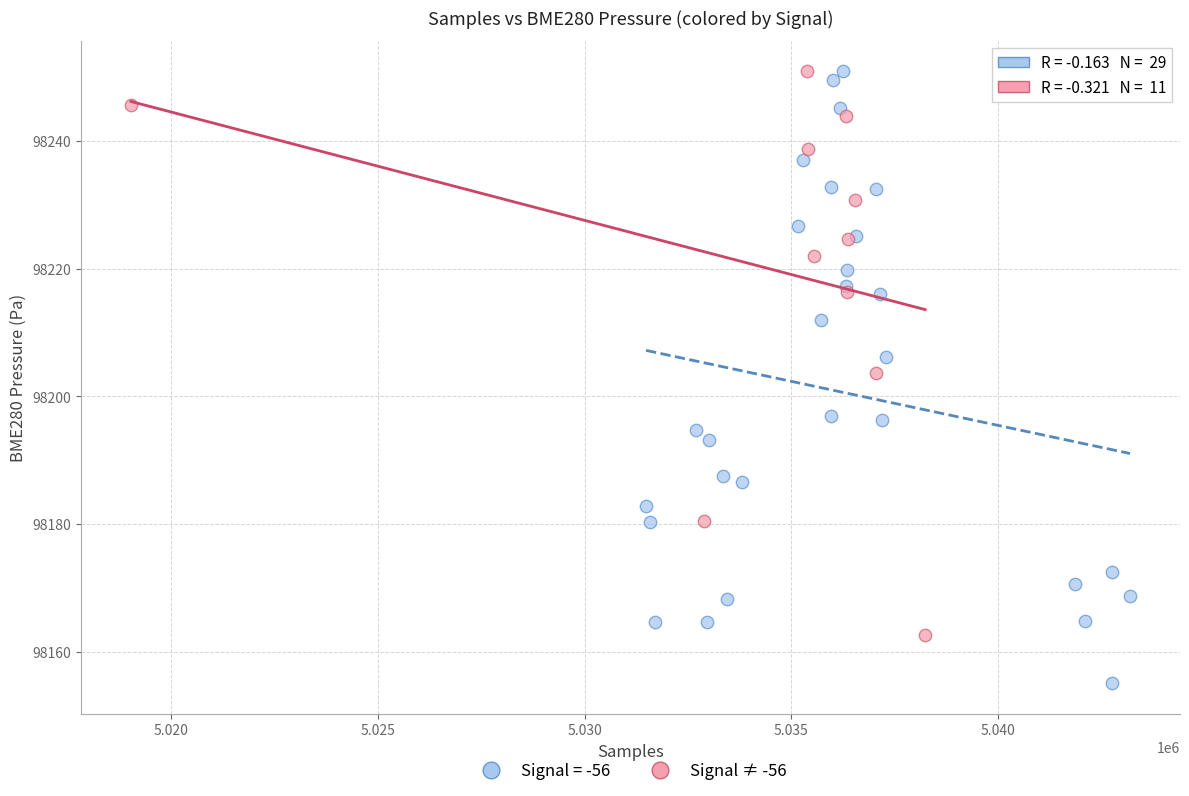

Which series has the widest spread of Y values?

Signal = -56